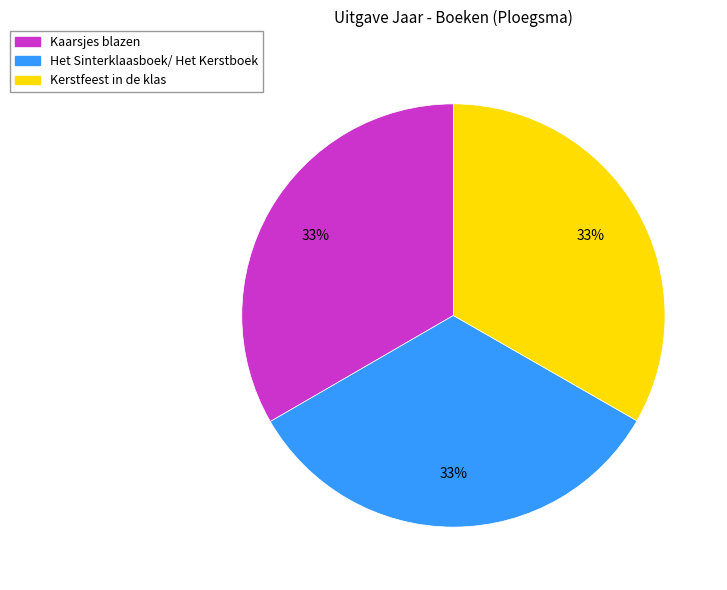

To the nearest percent, what is the average slice percentage?

33%